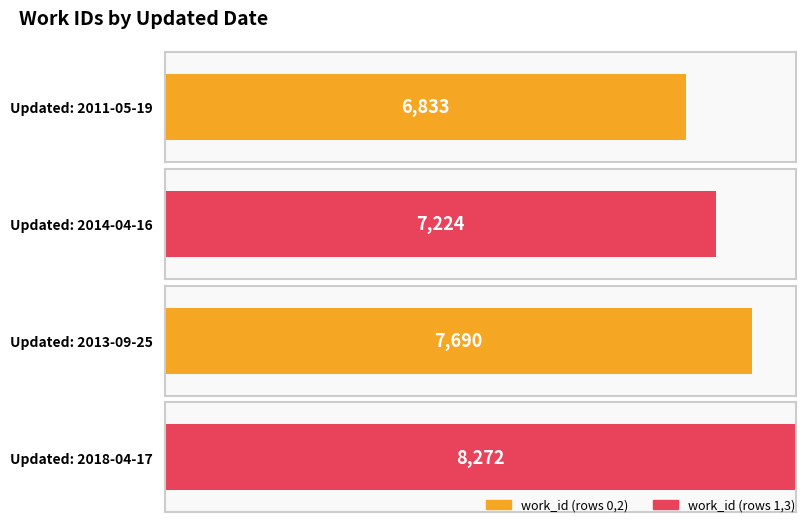

What is the smallest value displayed?

6833